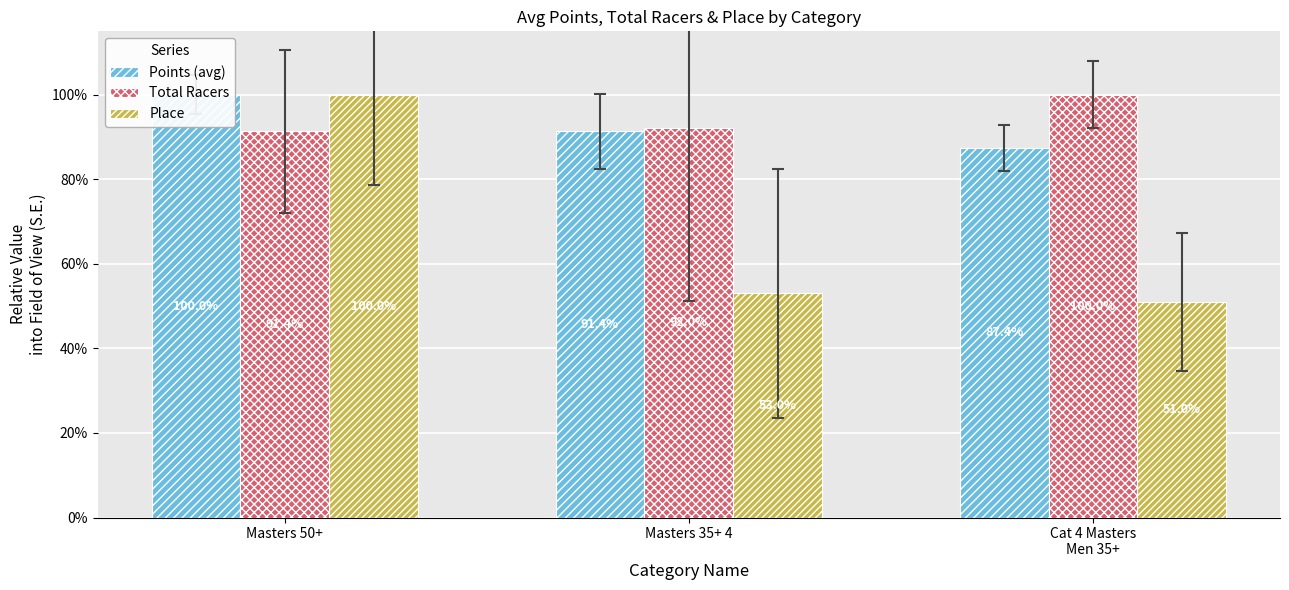

At which label does Points (avg) reach its peak?

Masters 50+